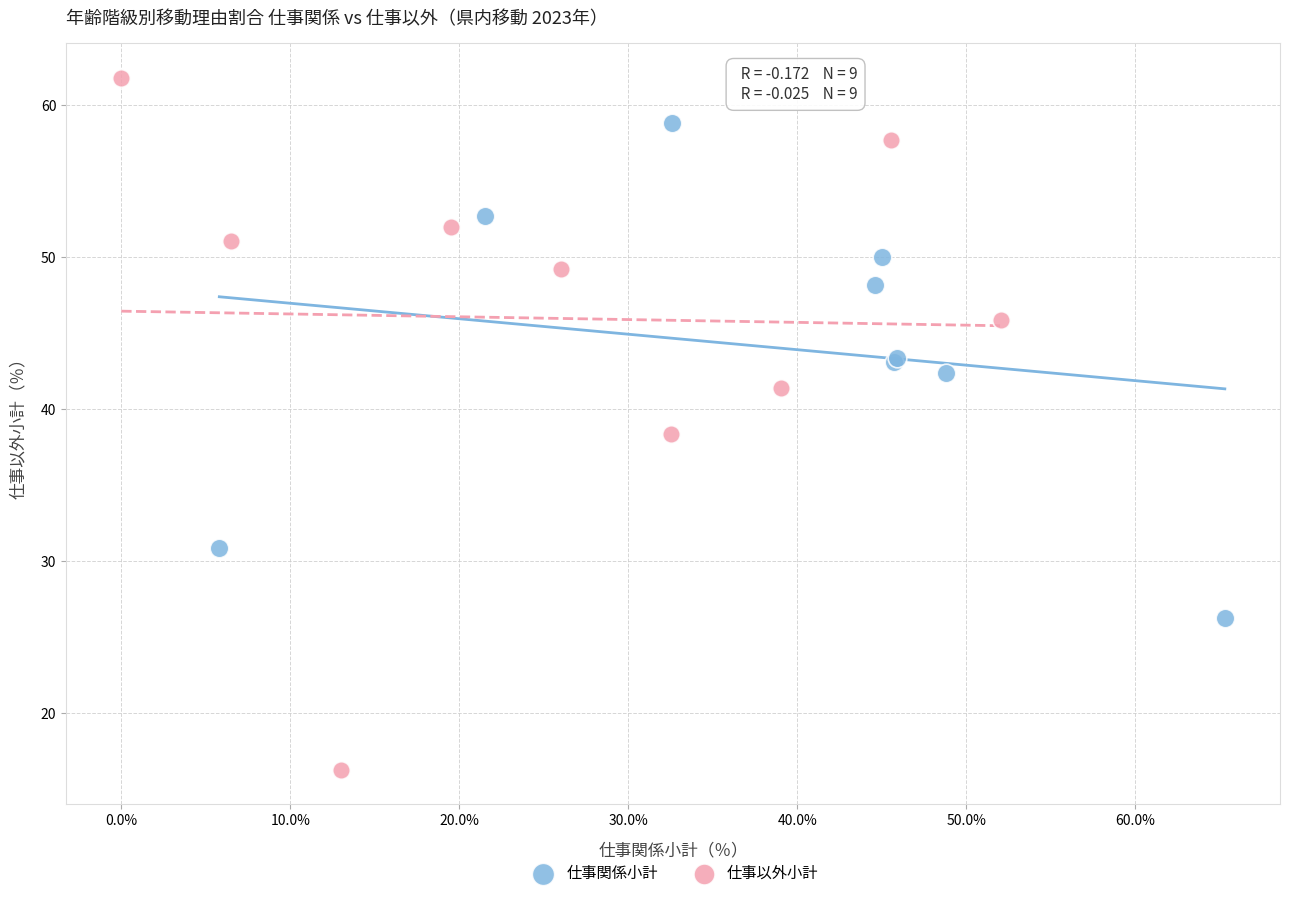

What are all the series names shown in the legend?

仕事関係小計, 仕事以外小計